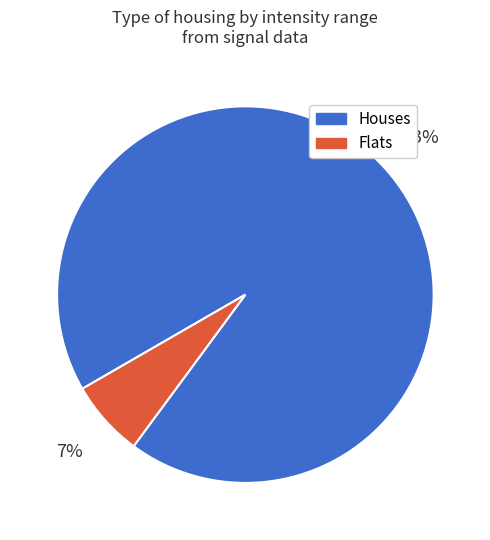

Is the sum of Houses and Flats greater than half?

Yes